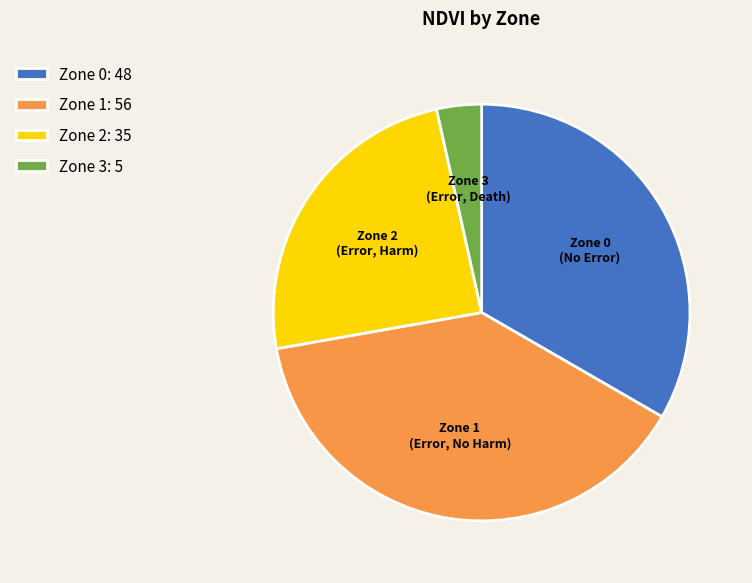

Which category has the biggest portion of the pie?

Zone 1